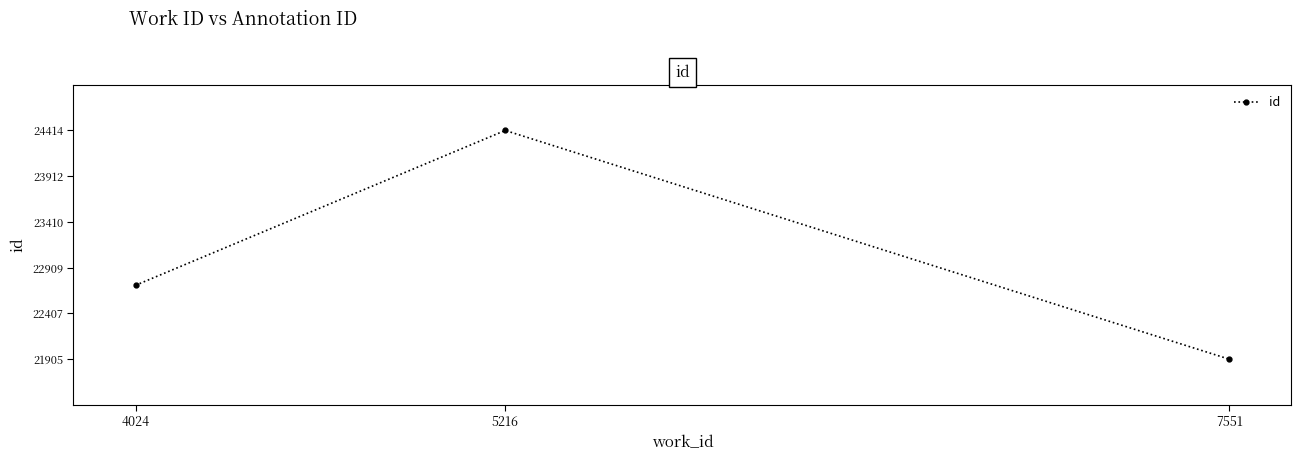

What is the approximate value at 4024?

22716